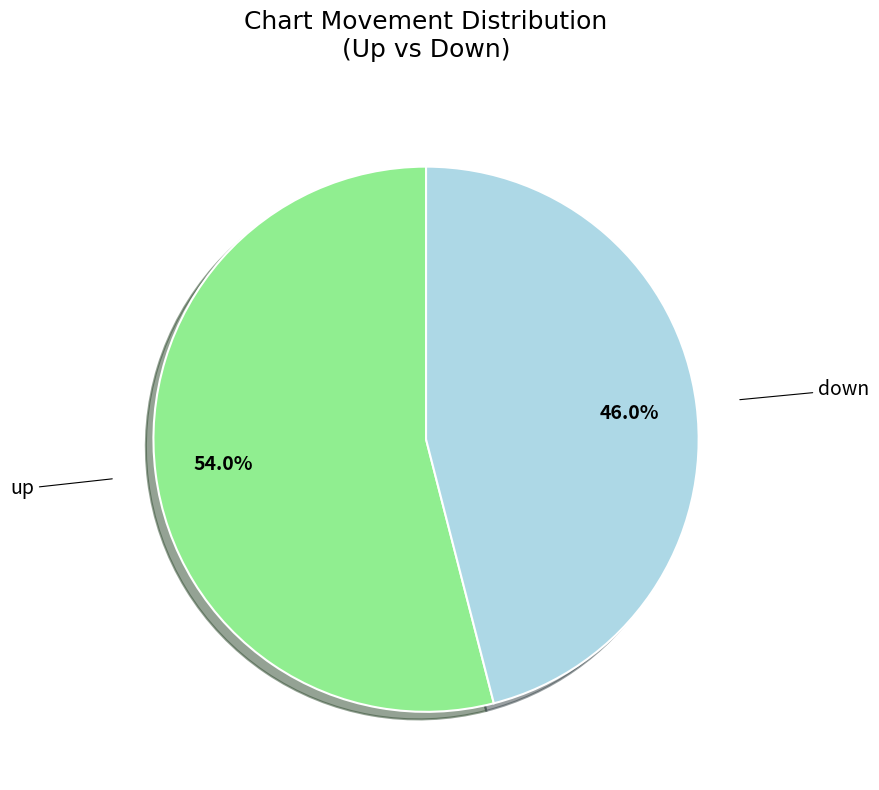

Does any single category account for the majority?

Yes